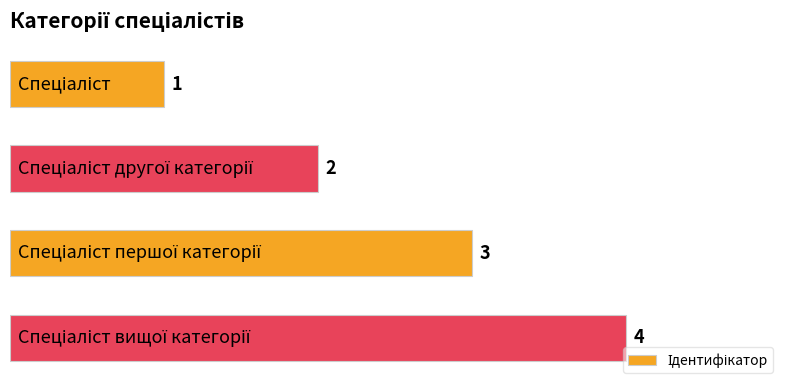

What is the greatest value displayed?

4